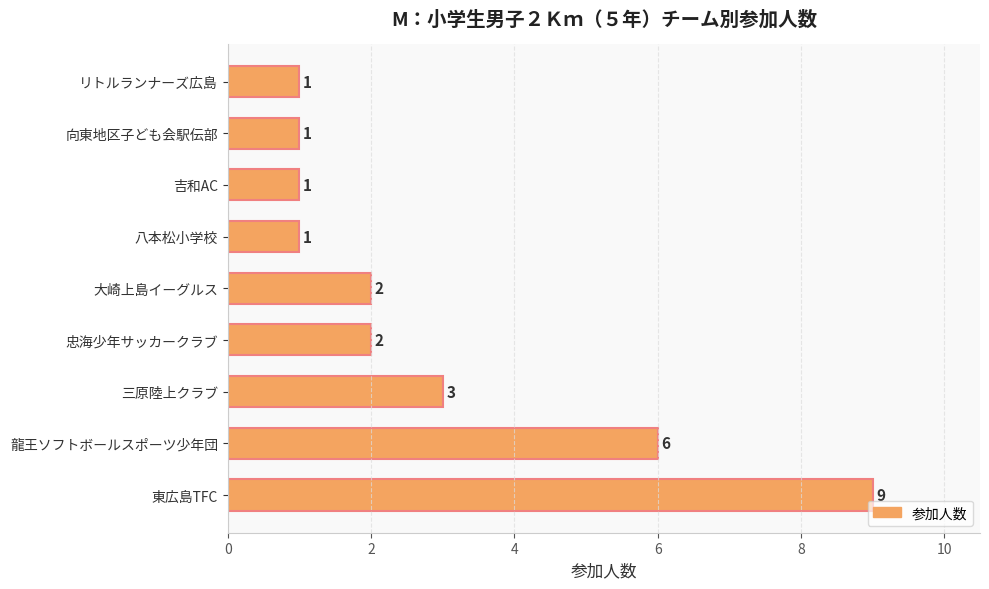

What is the difference between the second highest and second lowest values?

5